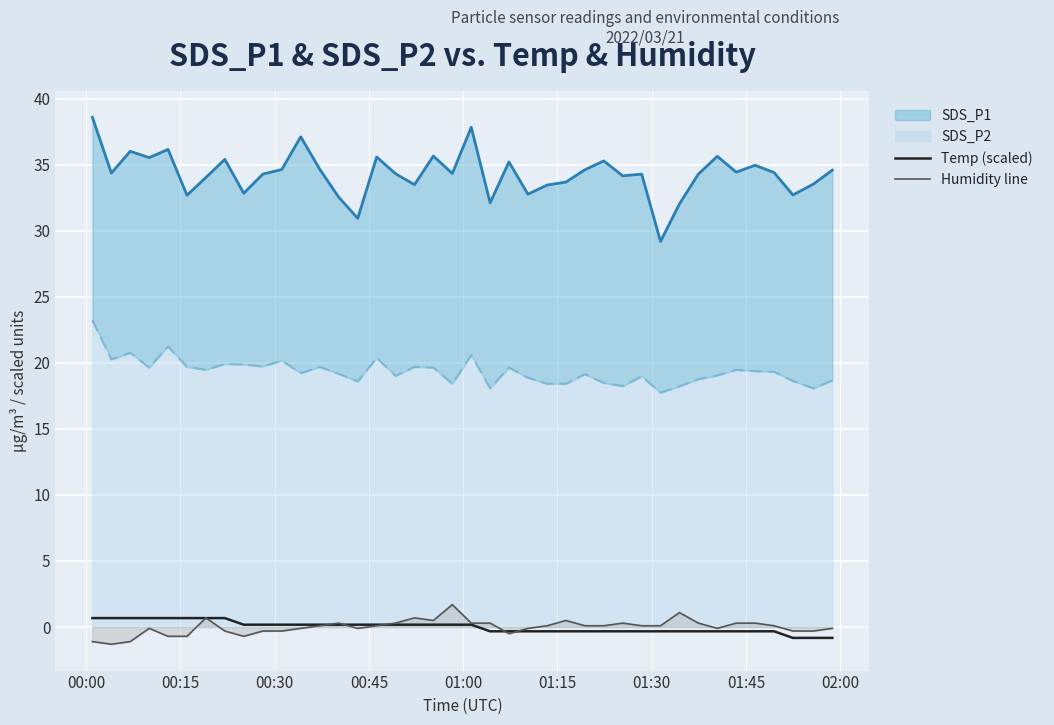

What is the highest value of the Humidity line series?

1.7